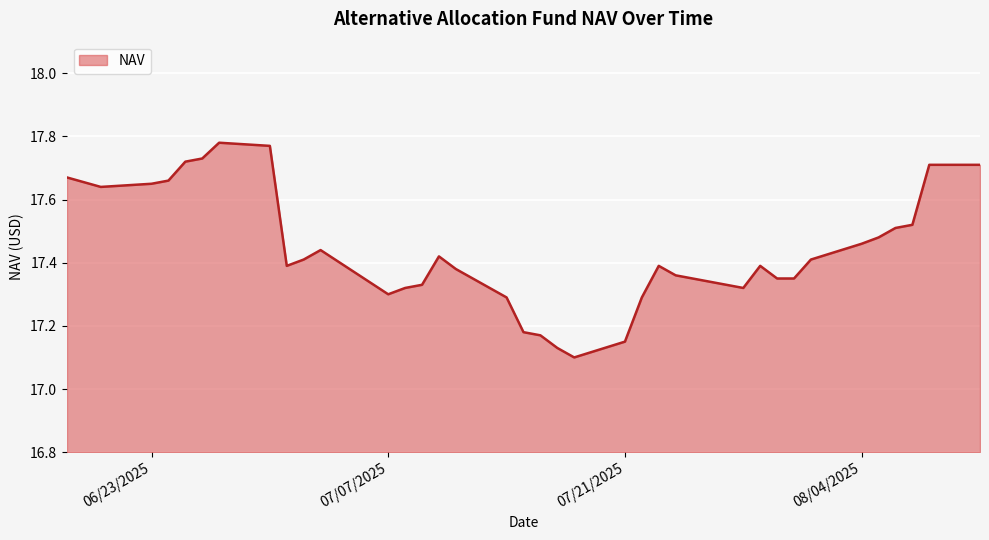

What is the difference between the maximum and minimum values?

0.7